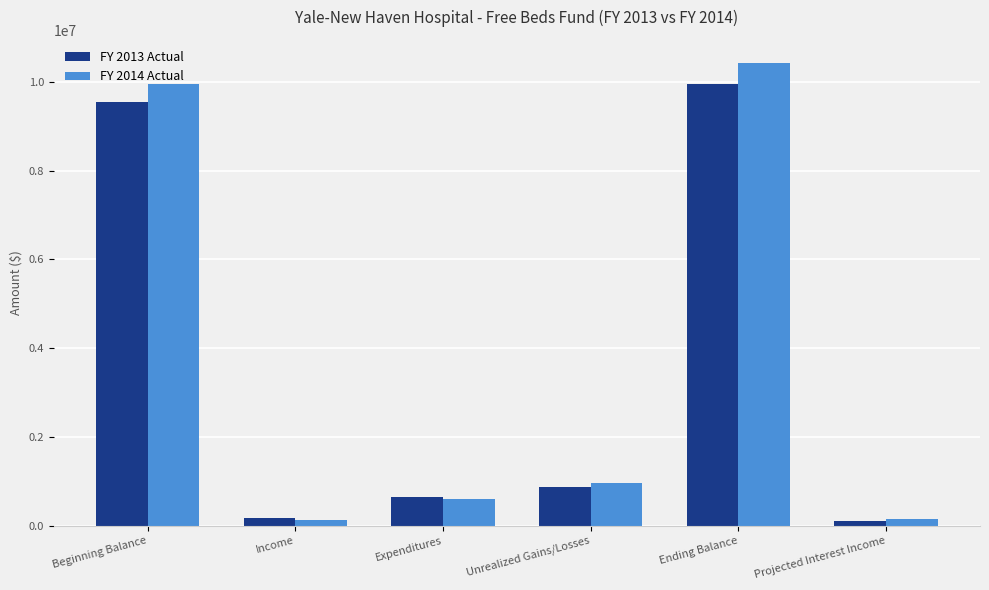

How many categories are shown in the chart?

6